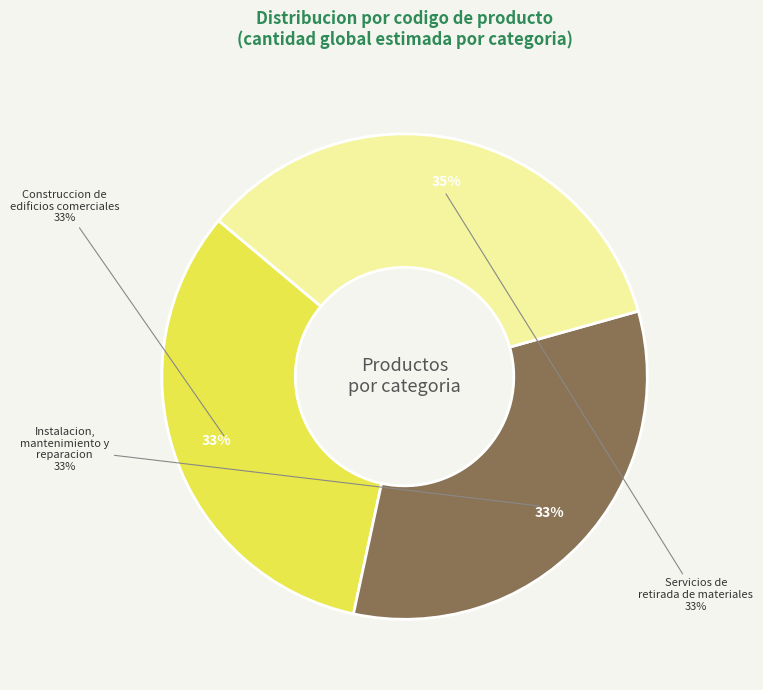

To the nearest percent, what is the average slice percentage?

33%